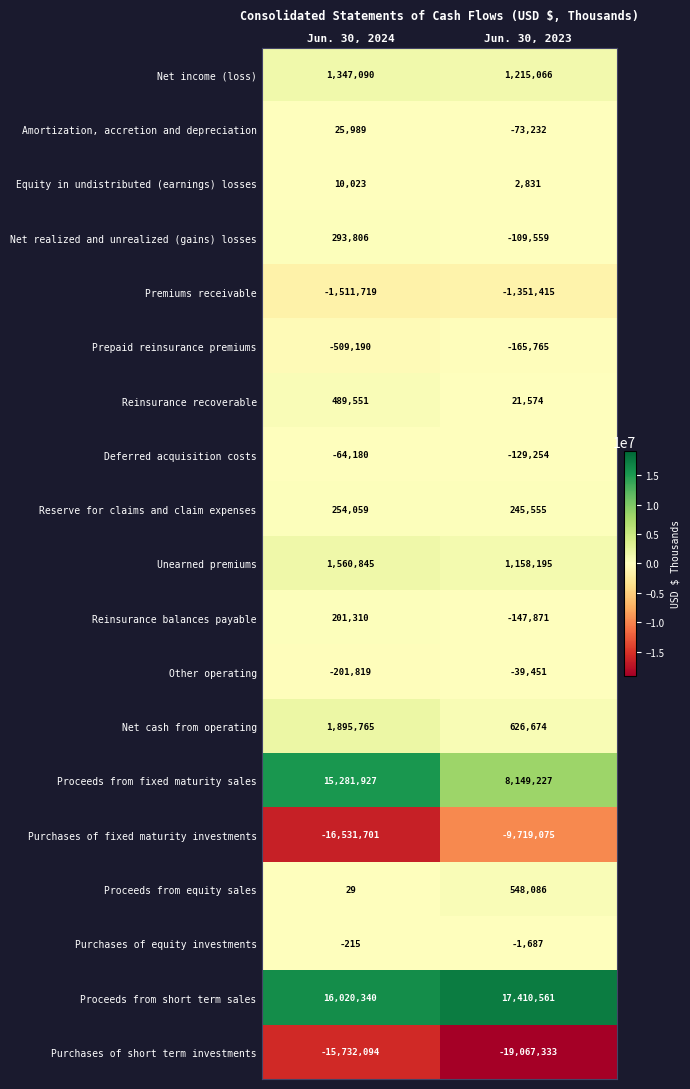

Is the value of Purchases of short term investments at Jun. 30, 2024 greater than the value of Proceeds from equity sales at Jun. 30, 2024?

No